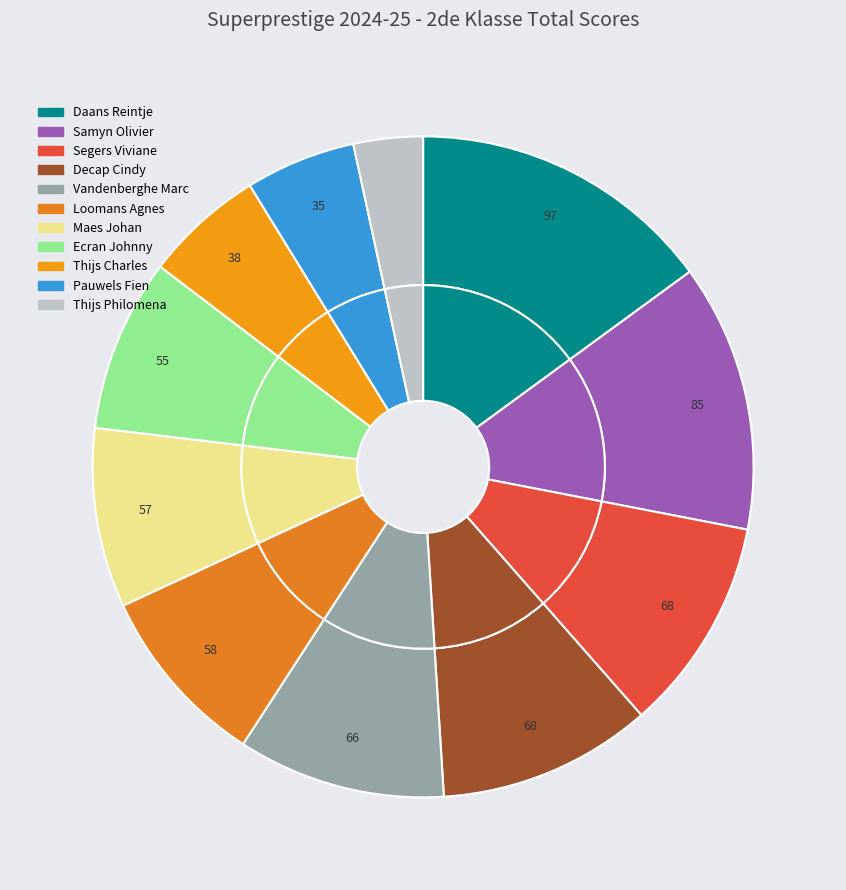

How much of the chart is everything except Maes Johan?

91.2%